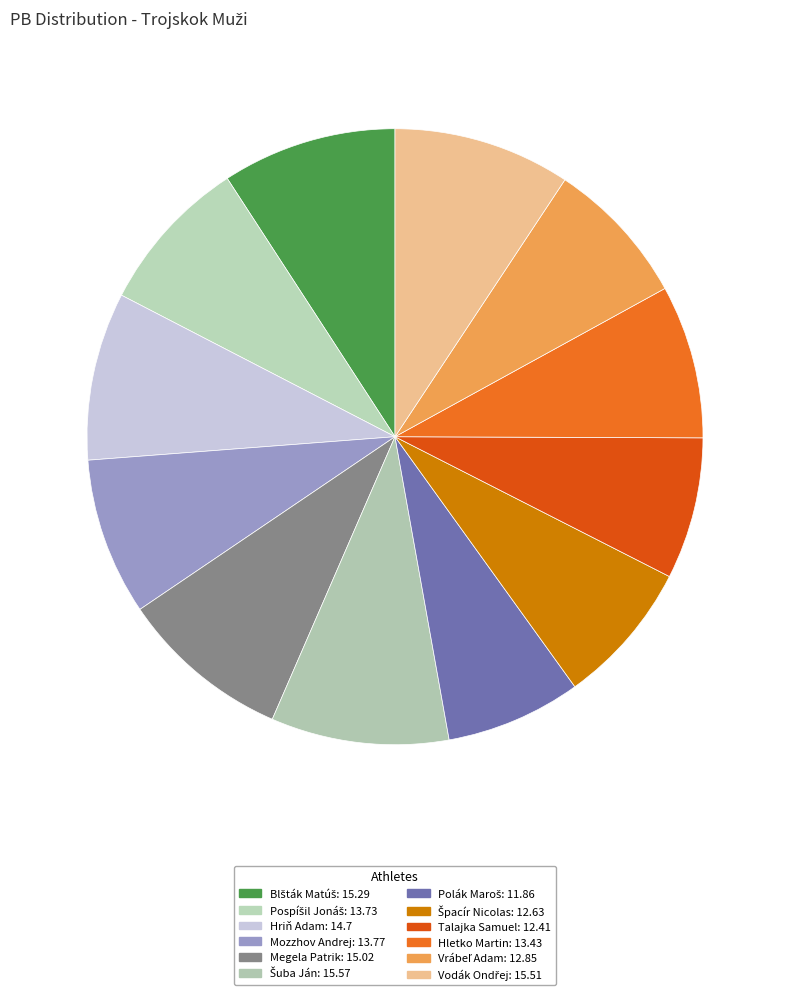

True or false: Hriň Adam accounts for 21% of the total.

False